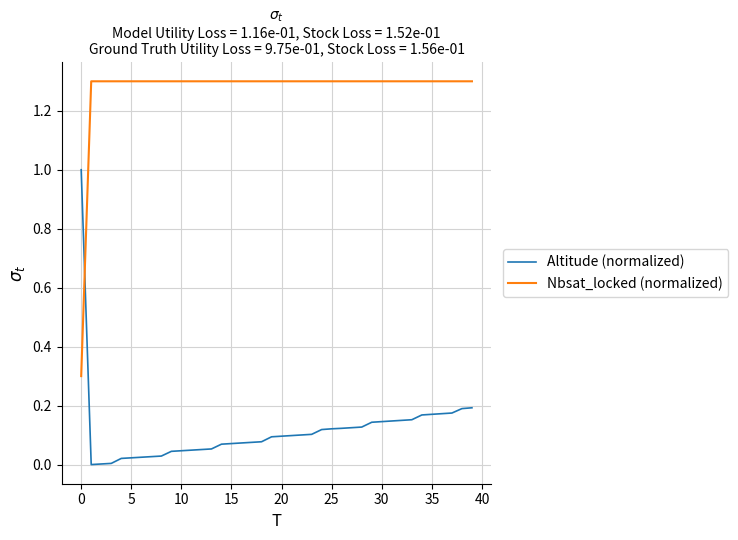

What is the difference between the maximum and minimum values in the Nbsat_locked (normalized) series?

1.0